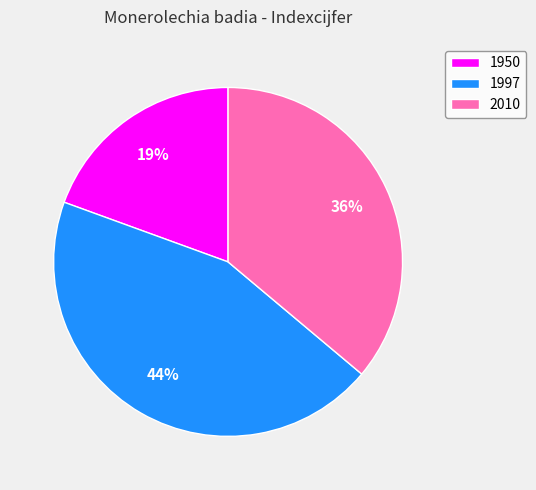

What is the ratio of the value at 1997 to the value at 2010?

1.2